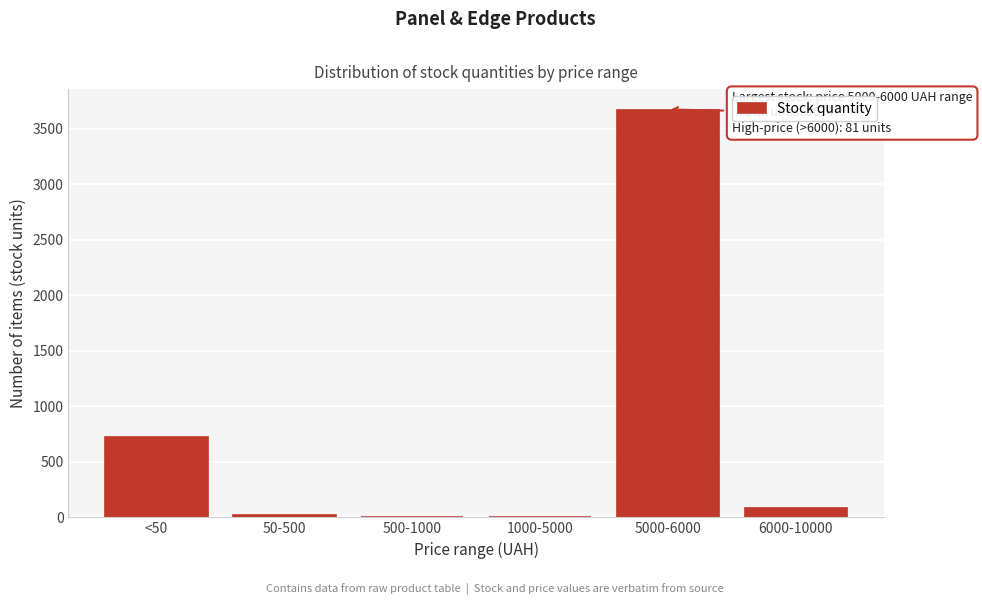

Where is the data nearest to the value 1837?

<50